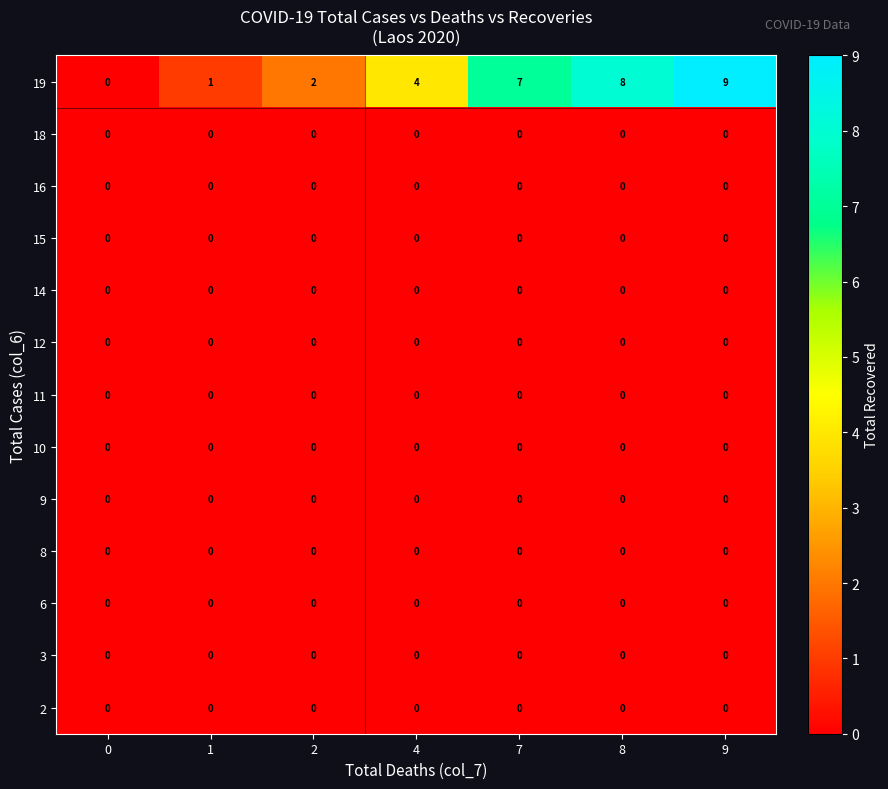

Which series has the largest range (max minus min)?

19